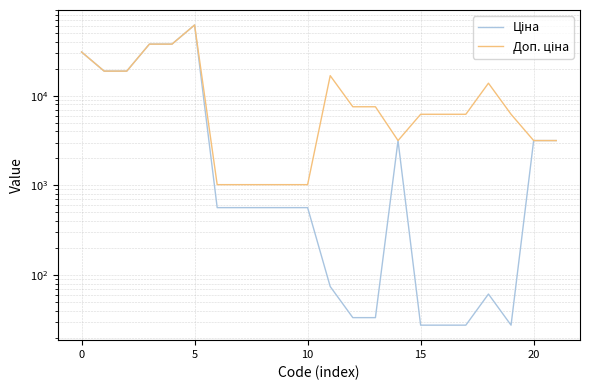

How many interior local valleys does the Доп. ціна series have?

1